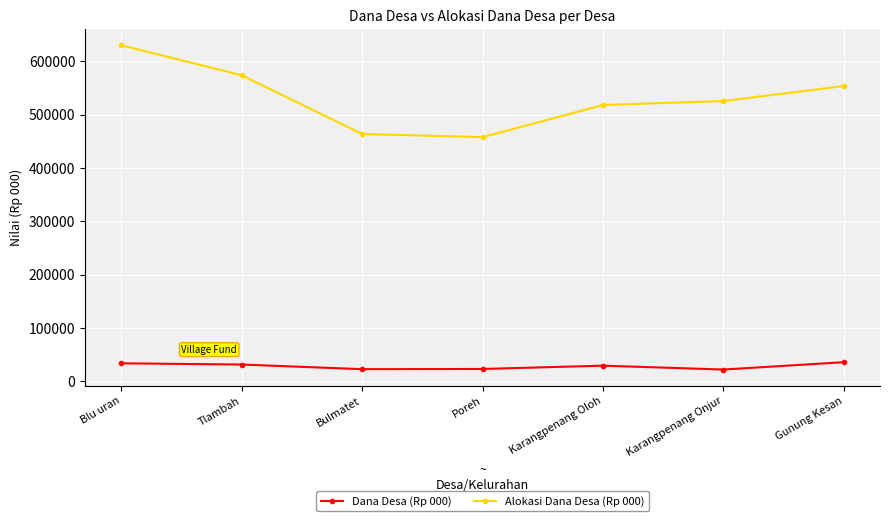

What is the average value of the Alokasi Dana Desa (Rp 000) series?

531632.6